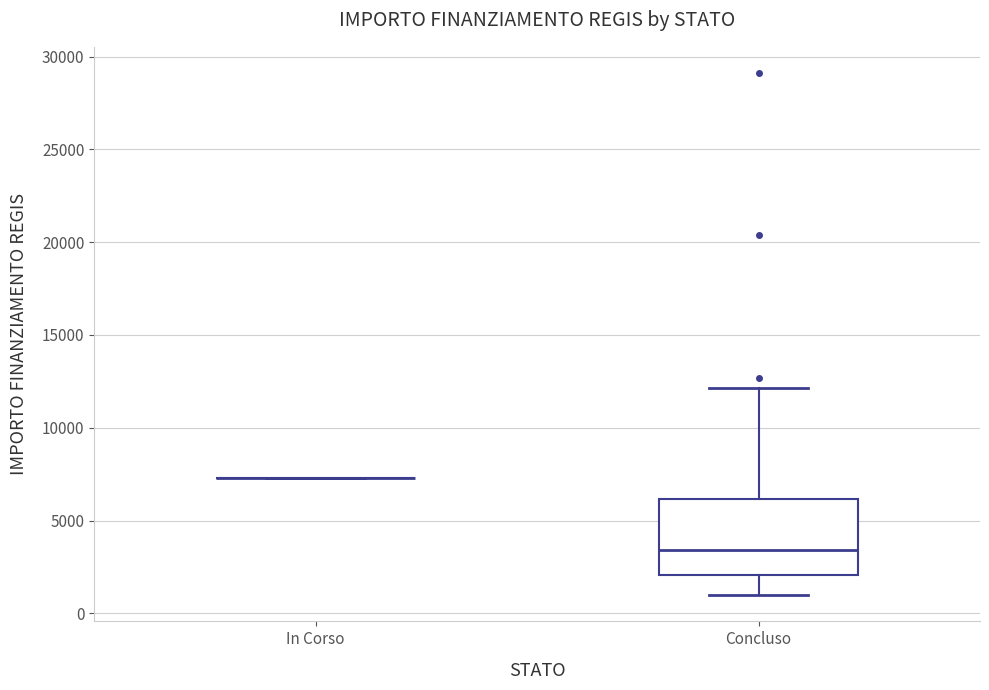

Reading left to right, read every box against the y-axis: the position of its median line, the range the box covers, and the ends of its whiskers. The values are not printed on the chart, so give them approximately, as read against the axis.

In Corso: box collapsed to a line at 7500, whiskers 7500 to 7500
Concluso: median 3500, box 2000 to 6000, whiskers 1000 to 12000